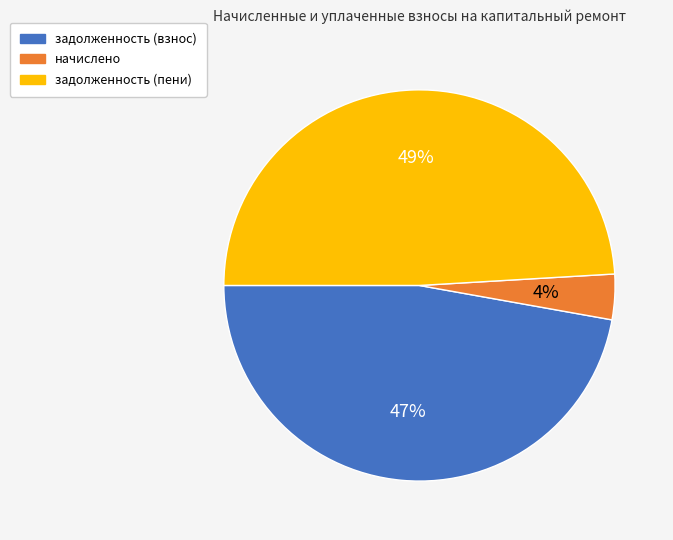

The задолженность (пени) slice represents 42% of the pie. True or false?

False